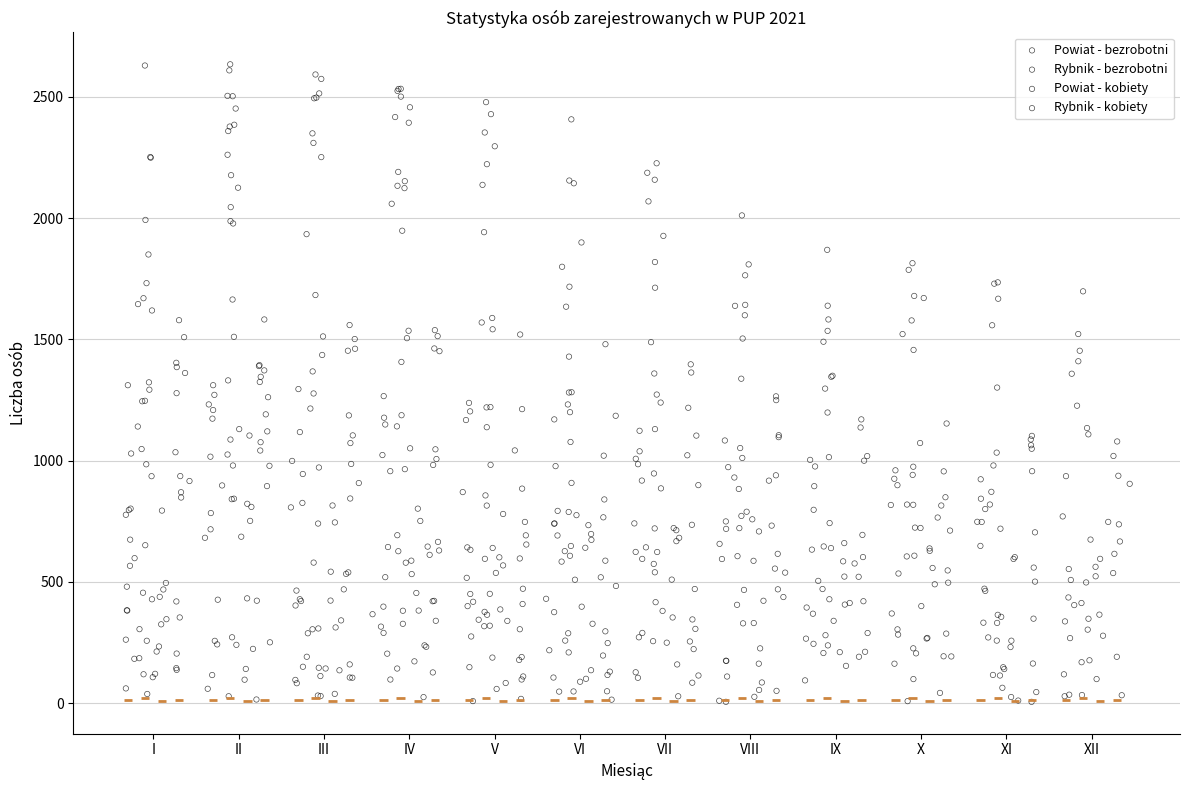

Which series reaches the maximum Y coordinate?

Rybnik - bezrobotni